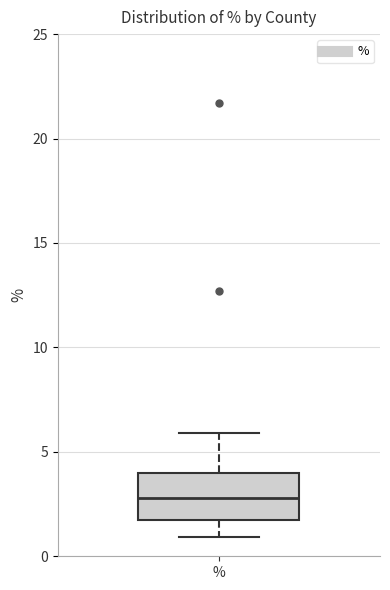

Read this box plot against the y-axis: the position of the median line, the range covered by the box, and the ends of both whiskers. The values are not printed on the chart, so give them approximately, as read against the axis.

median 3.0, box 1.5 to 4.0, whiskers 1.0 to 6.0